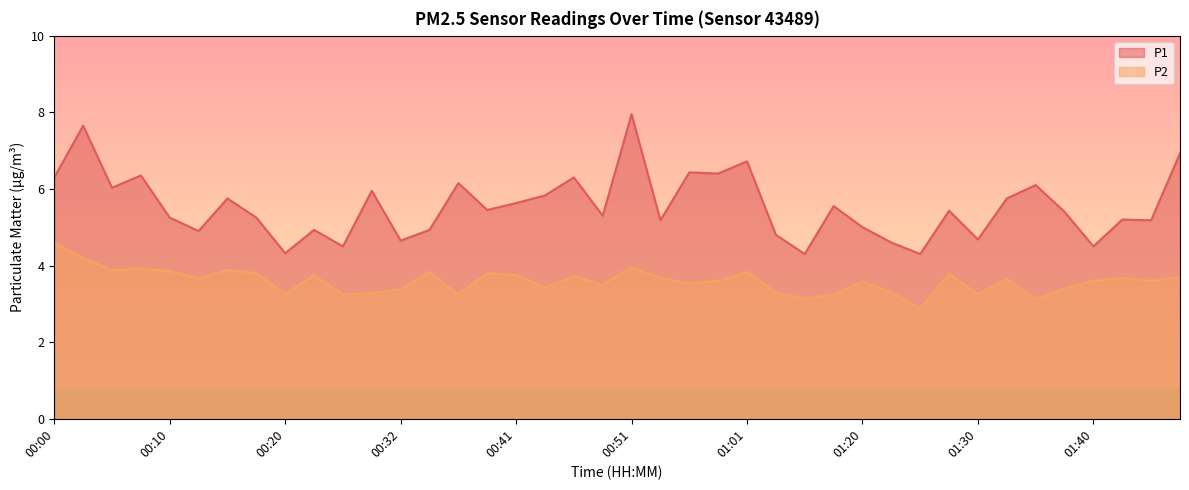

What is the maximum value for P2?

4.6